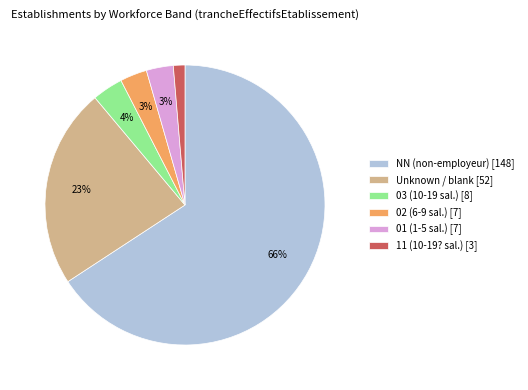

What percentage is the Unknown / blank [52] slice, to the nearest percent?

23%